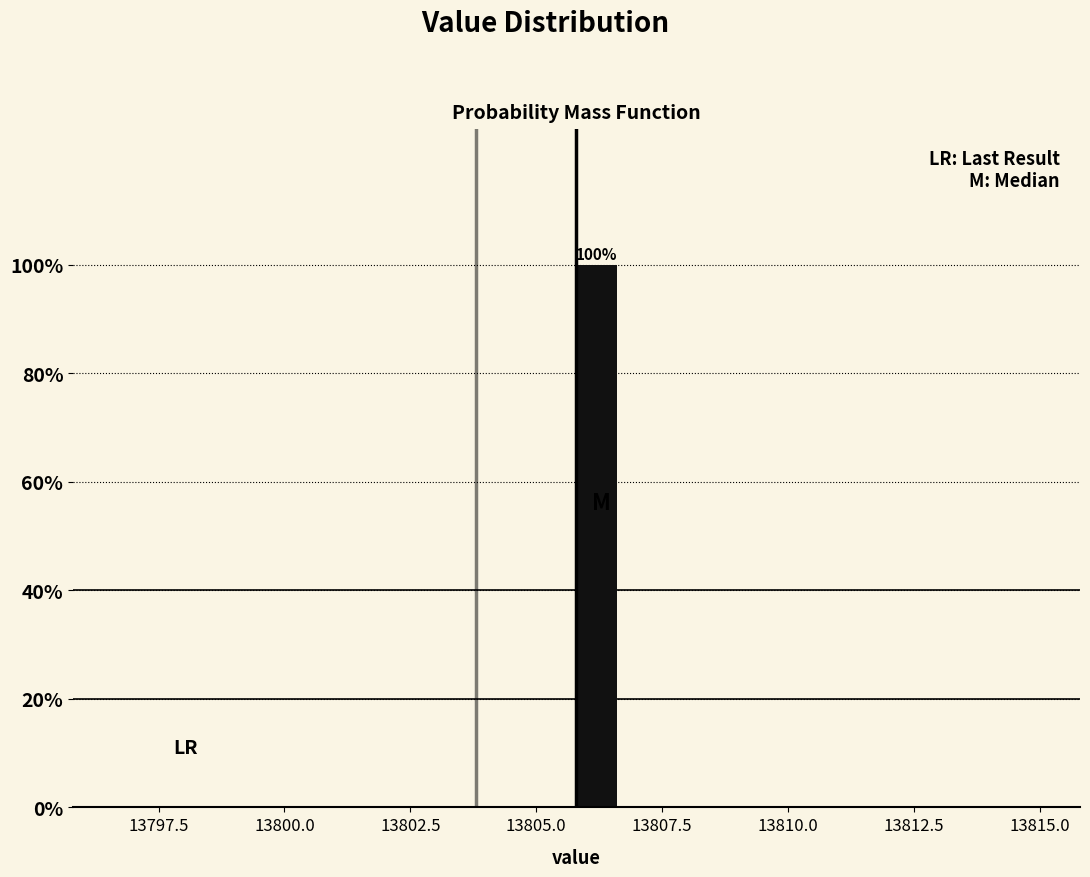

Read against the x-axis, roughly where is the centre of the tallest bar?

13806.0